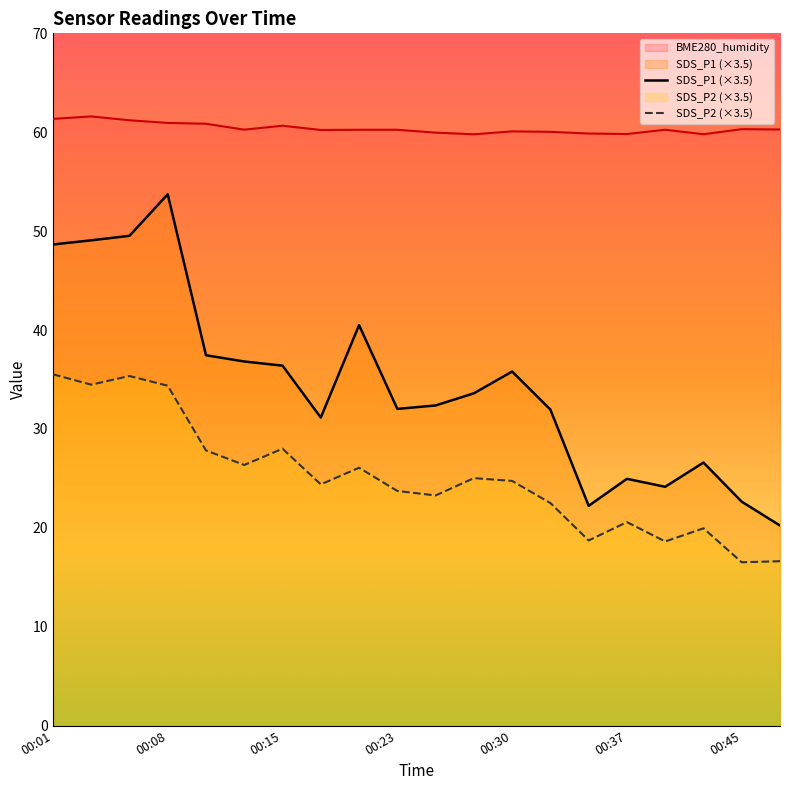

Reading left to right, transcribe all the data shown in this chart.

SDS_P1: 48.6	49.1	49.5	53.7	37.4	36.8	36.4	31.2	40.5	32.0	32.4	33.6	35.8	32.0	22.2	25.0	24.2	26.6	22.6	20.2
SDS_P2: 35.5	34.5	35.4	34.4	27.8	26.4	28.0	24.4	26.1	23.7	23.3	25.0	24.7	22.5	18.7	20.6	18.6	19.9	16.5	16.6
BME280_humidity: 61.4	61.6	61.2	60.9	60.9	60.3	60.7	60.2	60.2	60.2	60.0	59.8	60.1	60.0	59.9	59.8	60.2	59.8	60.3	60.3